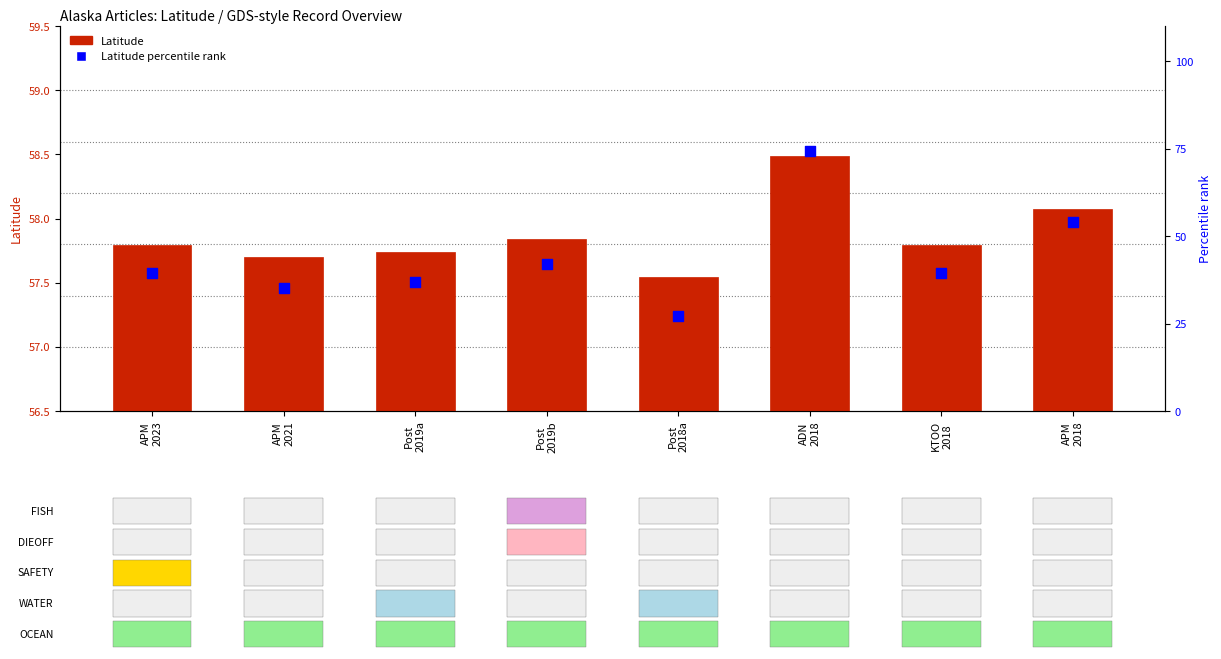

Which series has the largest Y range (max minus min)?

Latitude percentile rank